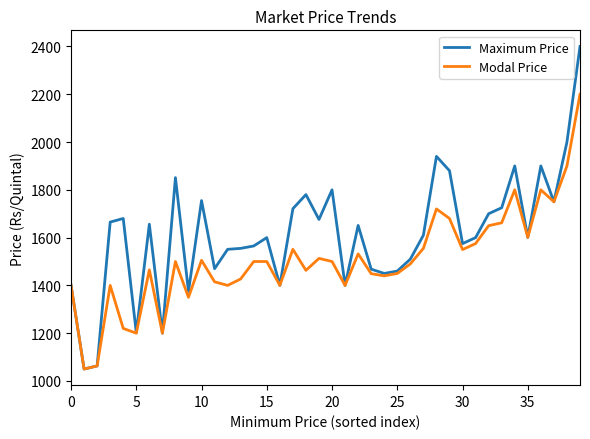

What is the smallest value displayed?

1050